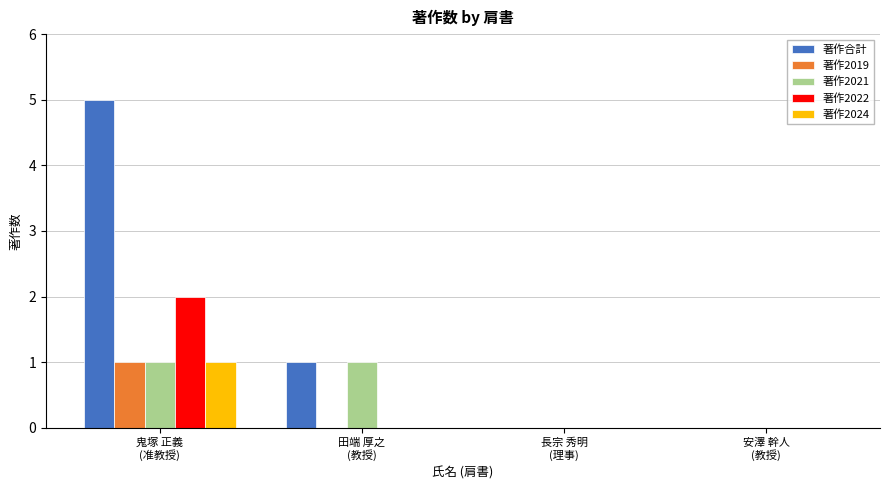

Which series has the largest total across all categories?

著作合計